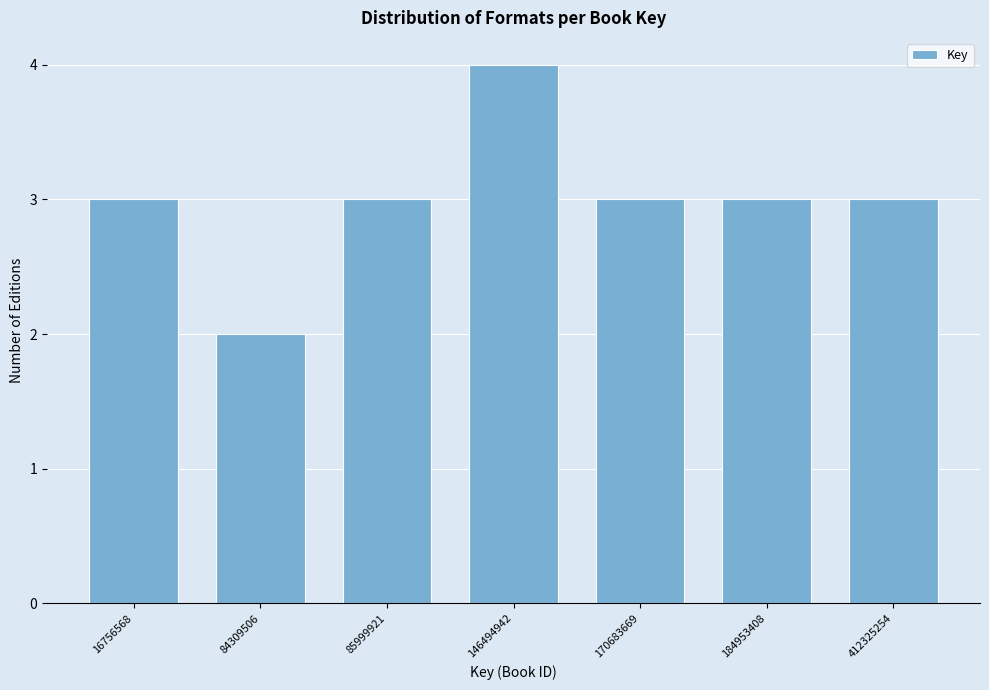

Reading left to right, what are all the values shown in this chart?

3	2	3	4	3	3	3